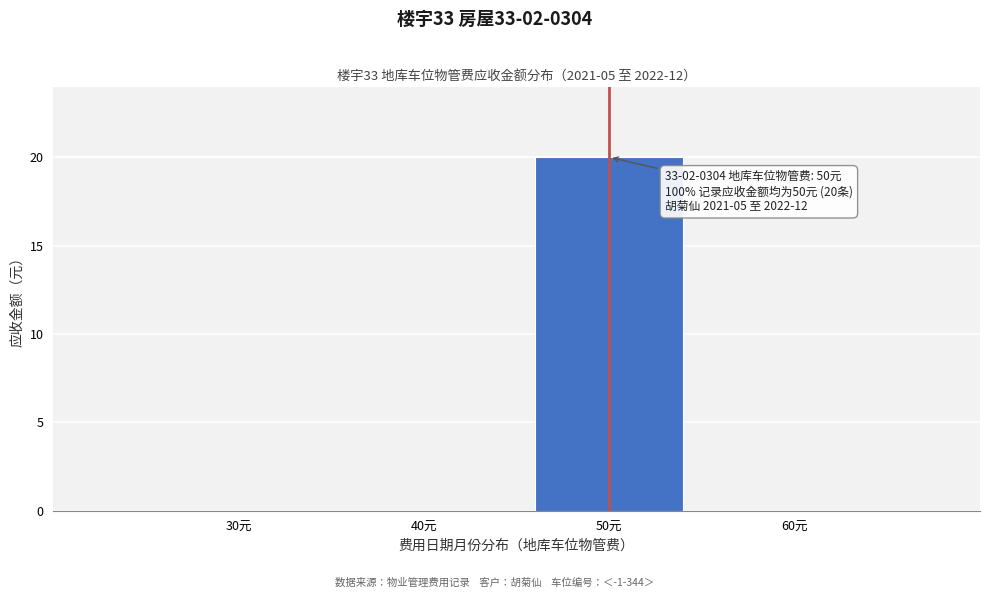

Reading left to right, transcribe all the data shown in this chart.

30元=0	40元=0	50元=20	60元=0